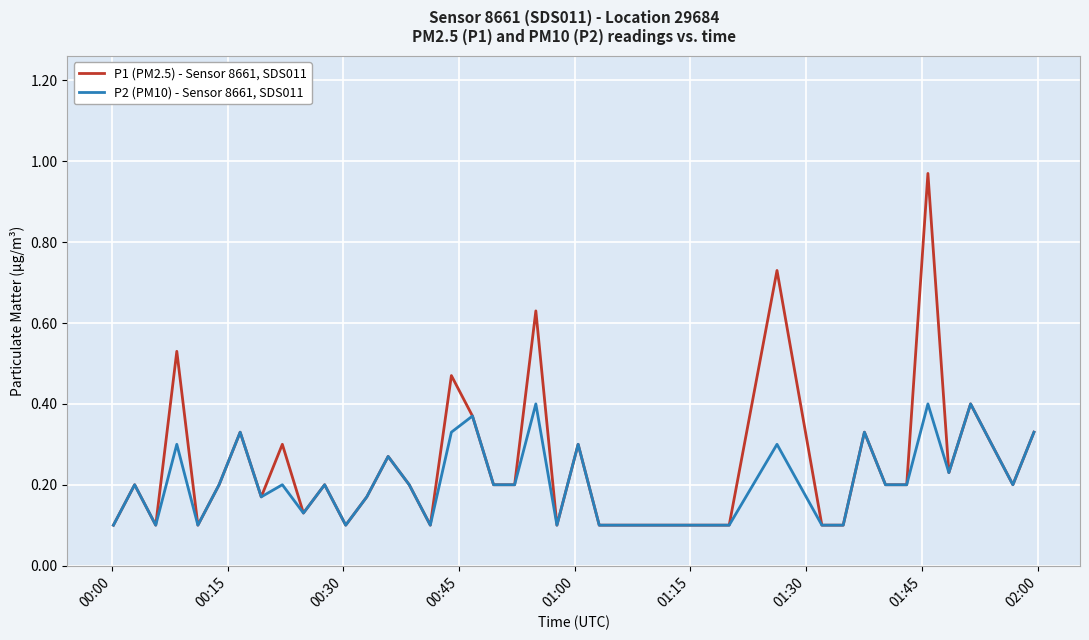

Which series has the widest spread of values?

P1 (PM2.5) - Sensor 8661, SDS011